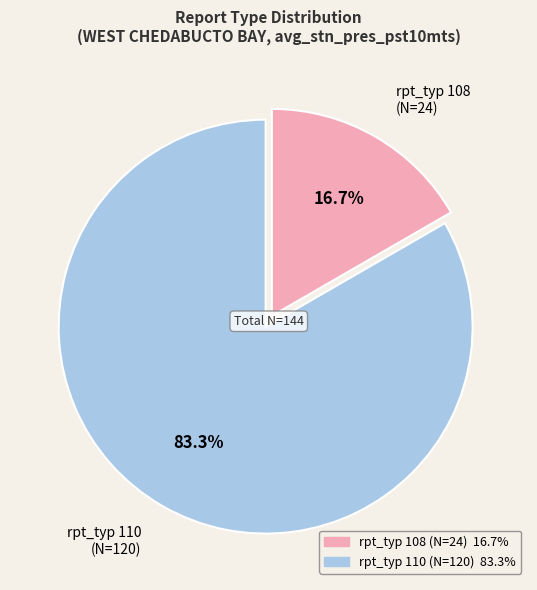

What is the total percentage of rpt_typ 110 (N=120) and rpt_typ 108 (N=24)?

100.0%